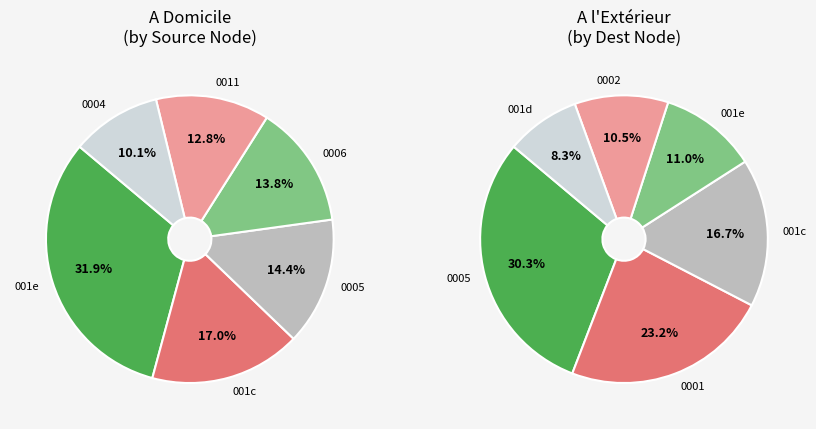

Does 2 account for over 50% of the chart?

No